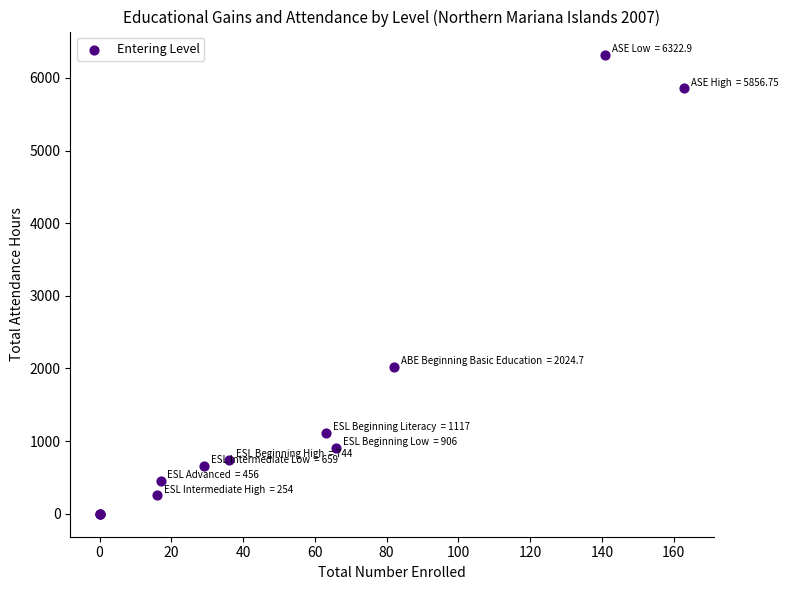

What Y value in the scatter plot is closest to 3161?

2024.7